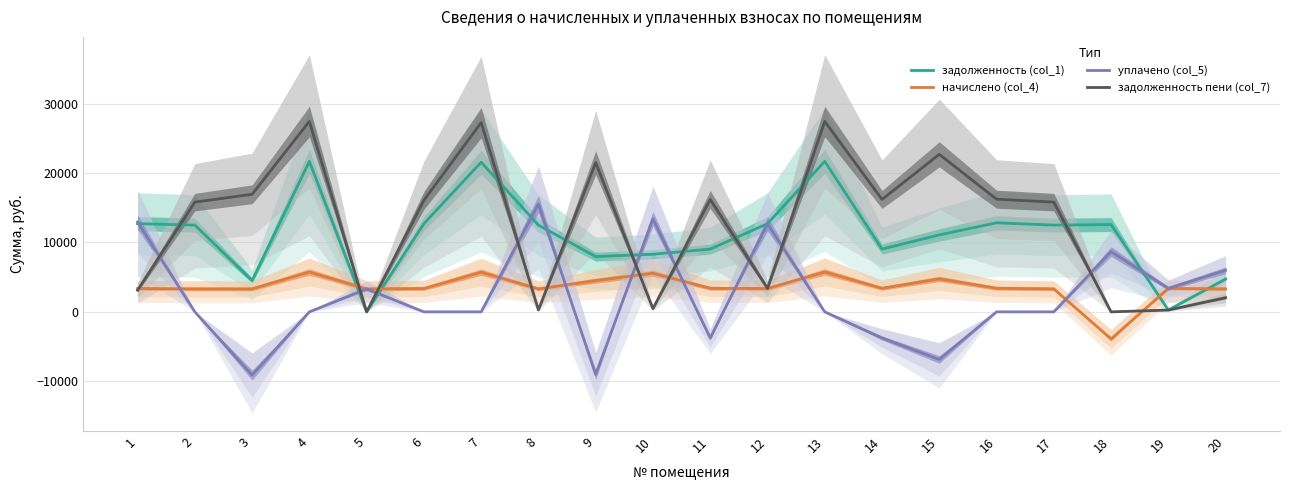

What is the difference between the maximum and minimum values in the задолженность (col_1) series?

21699.6